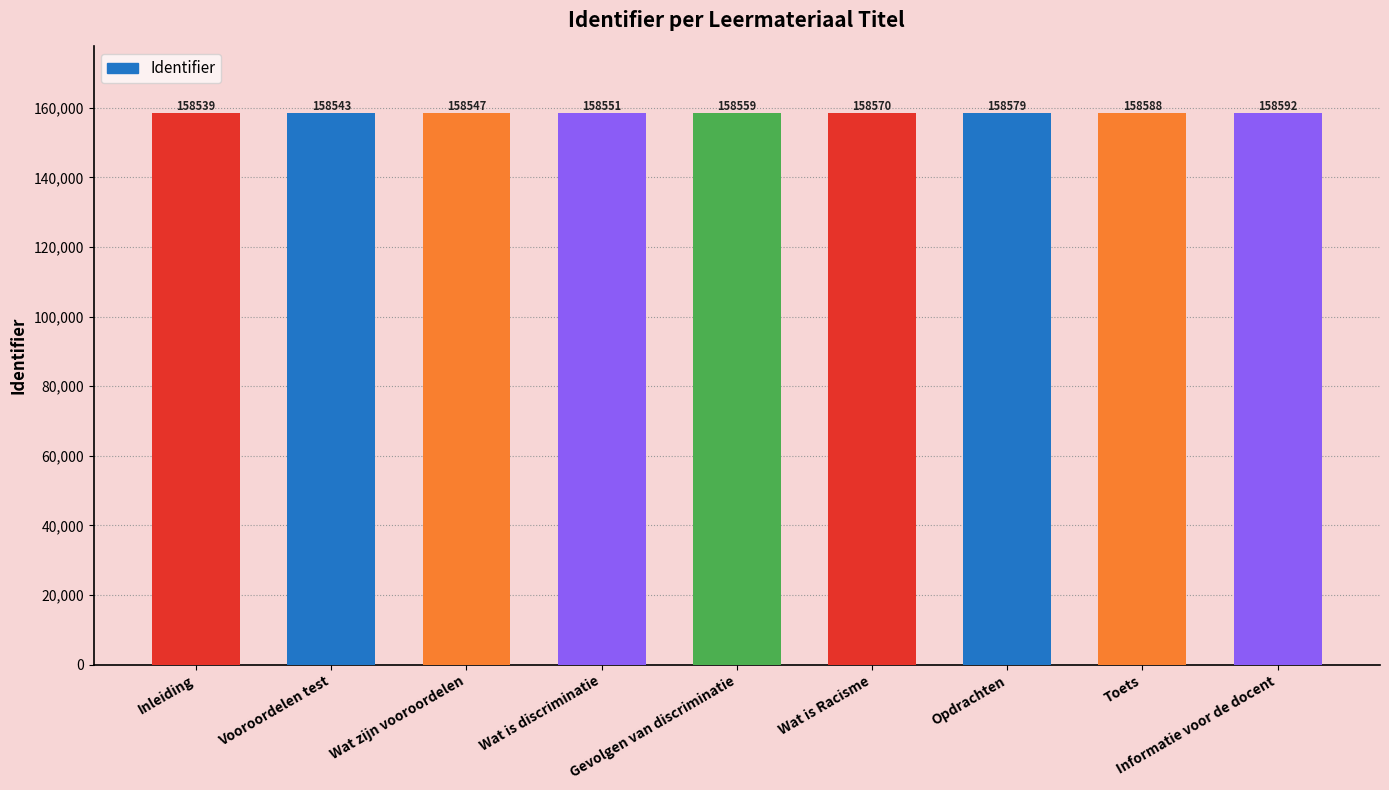

The value at Wat is Racisme is 158570. True or false?

True